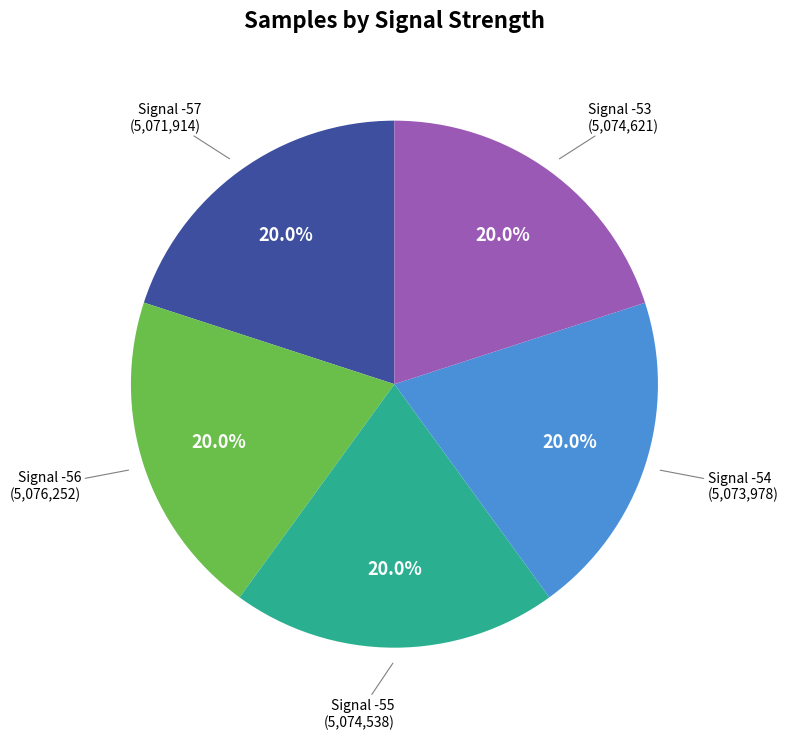

Does any single category account for the majority?

No